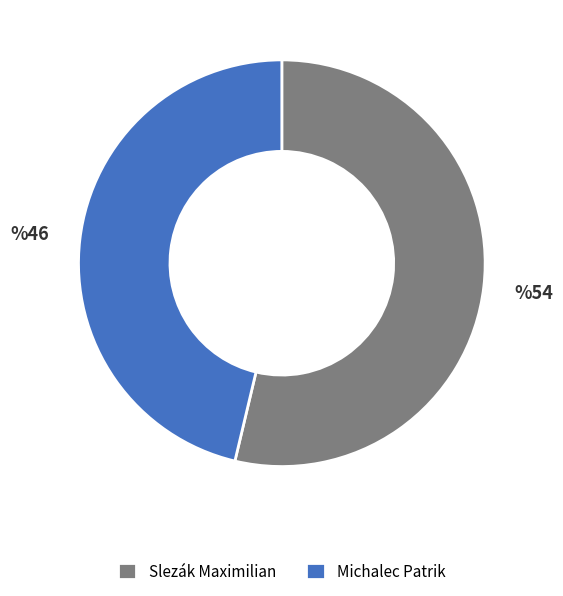

Which slice is the largest?

Slezák Maximilian